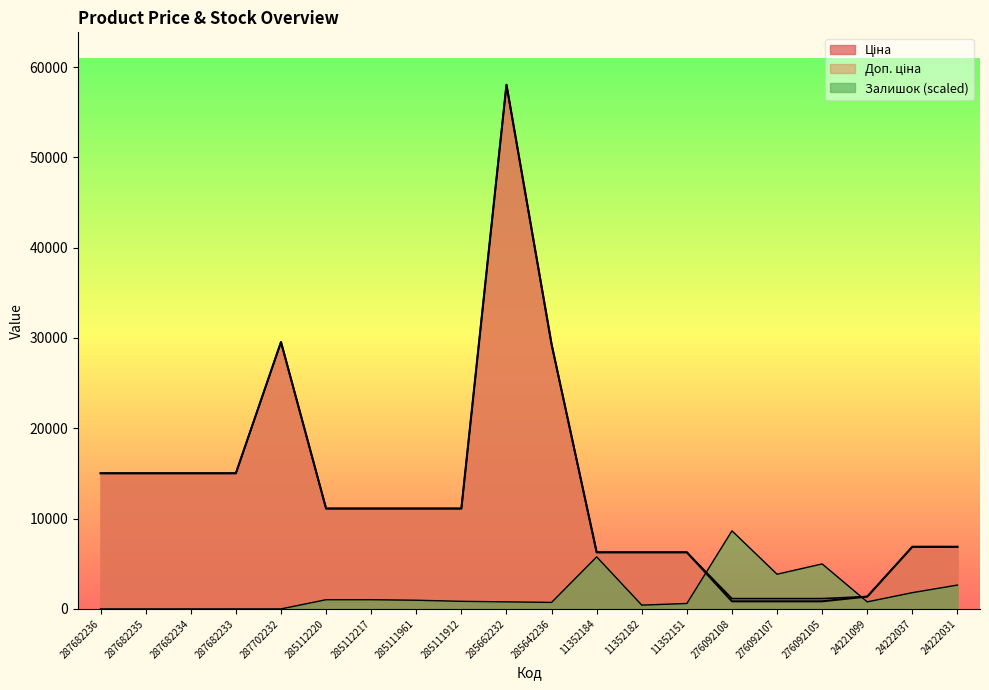

What is the sum of the Залишок values at 285642236 and 24222037?

2521.6